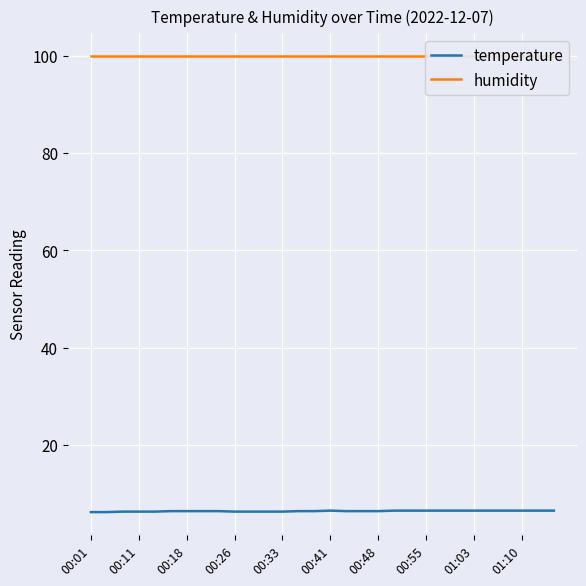

The humidity series shows 147.5 at 19. True or false?

False